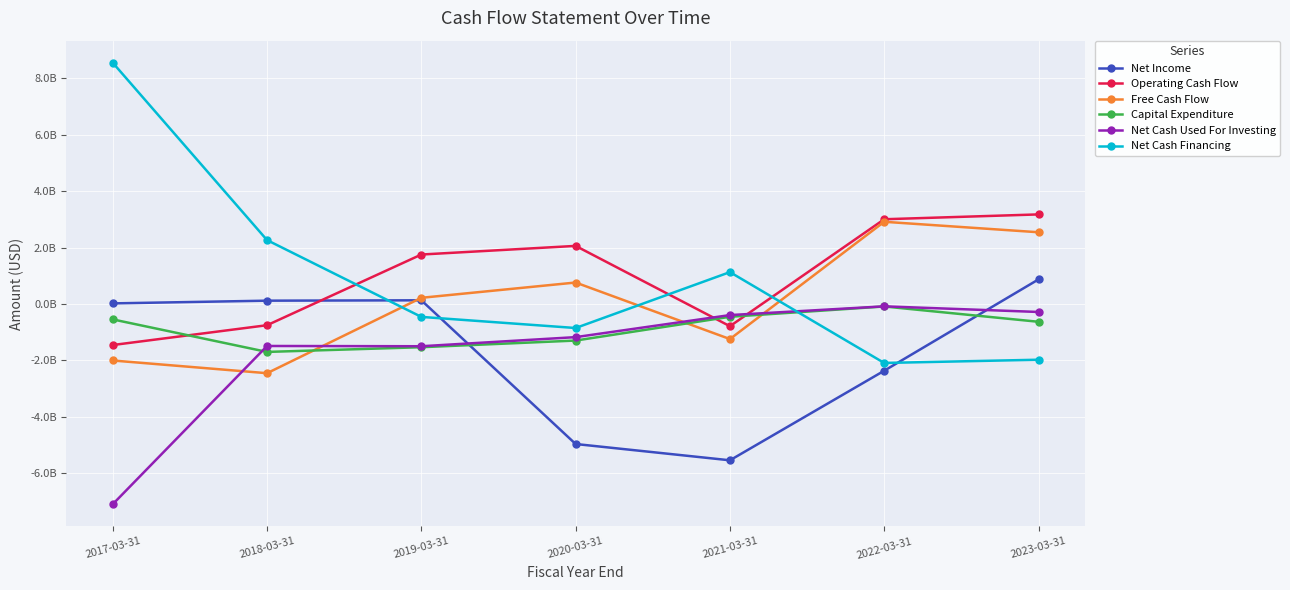

Where do Net Cash Used For Investing and Net Cash Financing first cross each other?

2021-03-31 and 2022-03-31